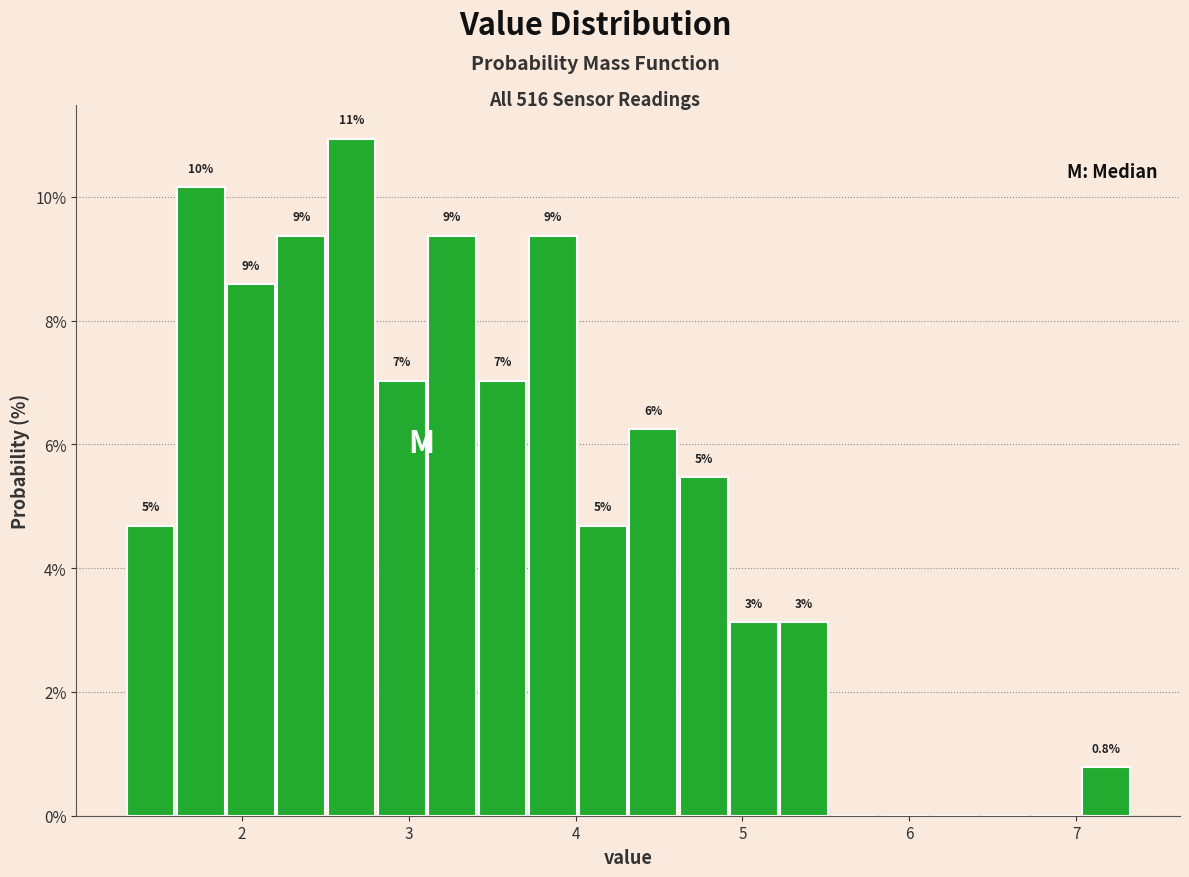

Around what value on the x-axis is the tallest bar? Give the approximate position of its centre, as read against the axis.

2.7